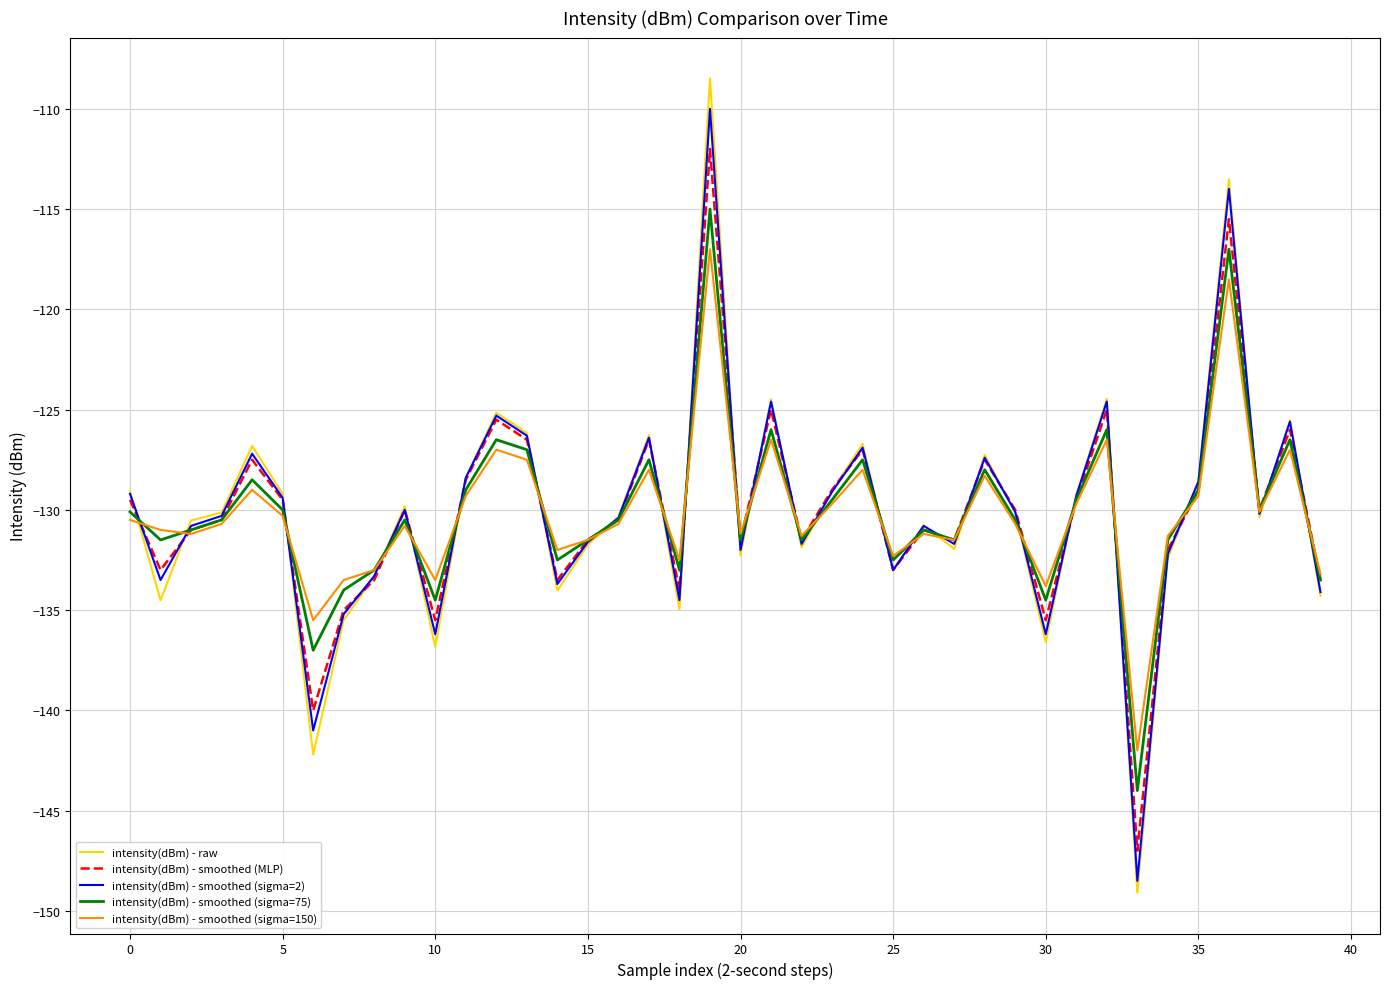

What is the minimum value shown in the chart?

-149.1